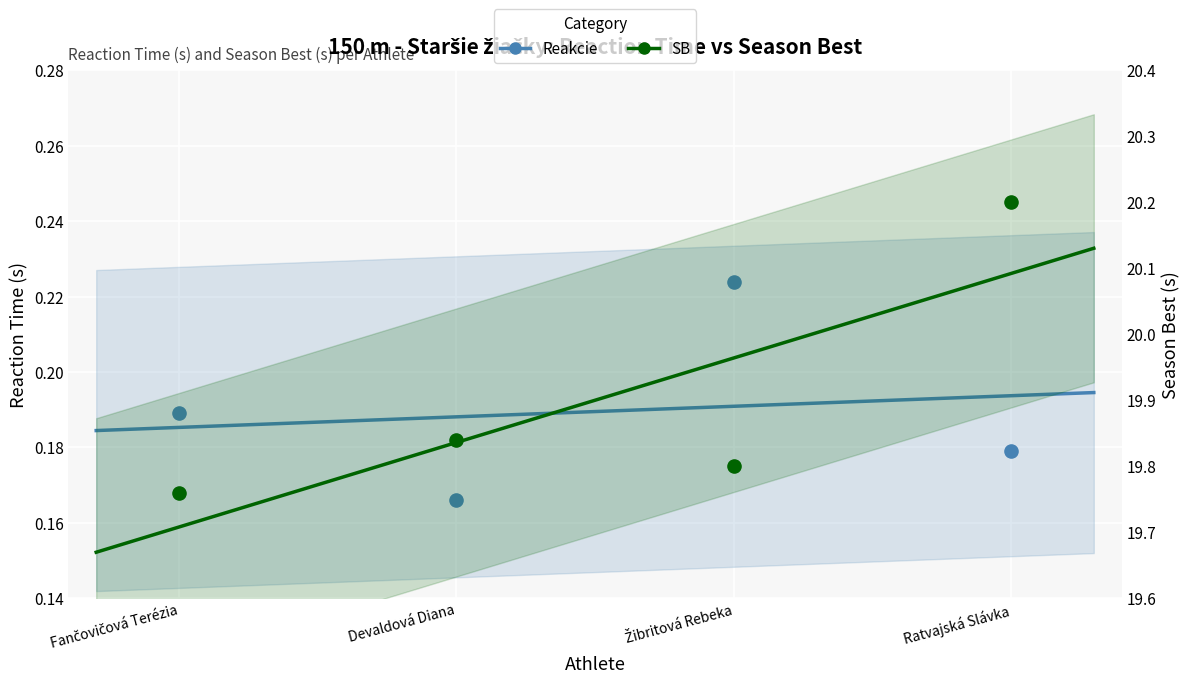

Which series contains the highest Y value?

SB